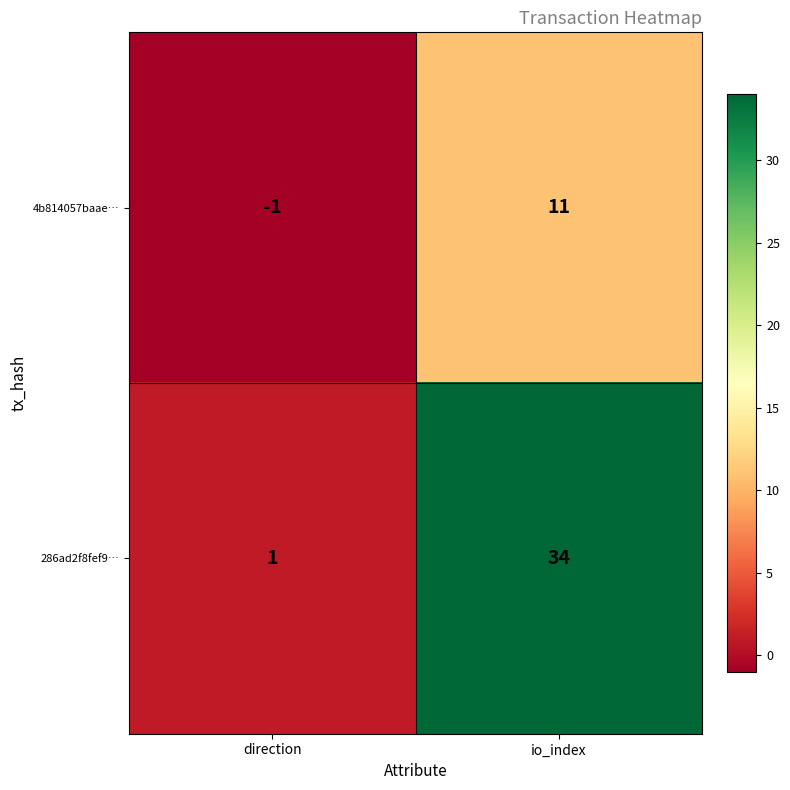

Reading left to right, transcribe all the data shown in this chart.

4b814057baae…: -1	11
286ad2f8fef9…: 1	34